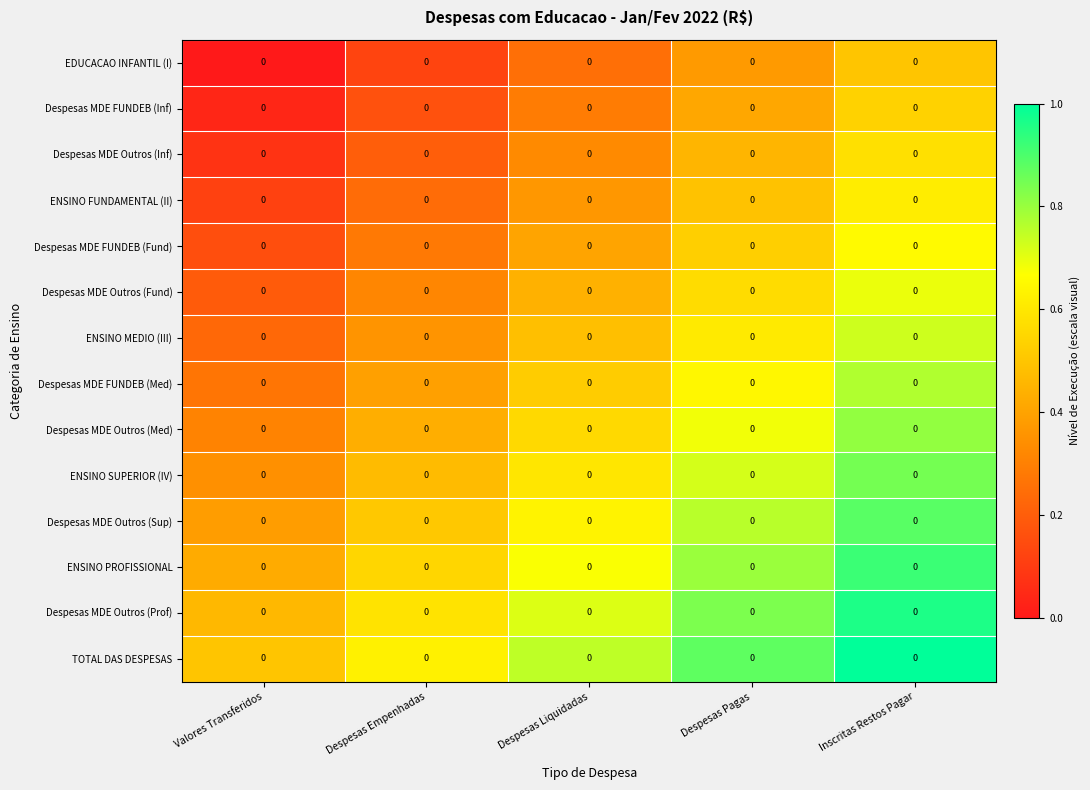

List the labels in order of Despesas MDE FUNDEB (Fund) value, smallest first.

Valores Transferidos, Despesas Empenhadas, Despesas Liquidadas, Despesas Pagas, Inscritas Restos Pagar